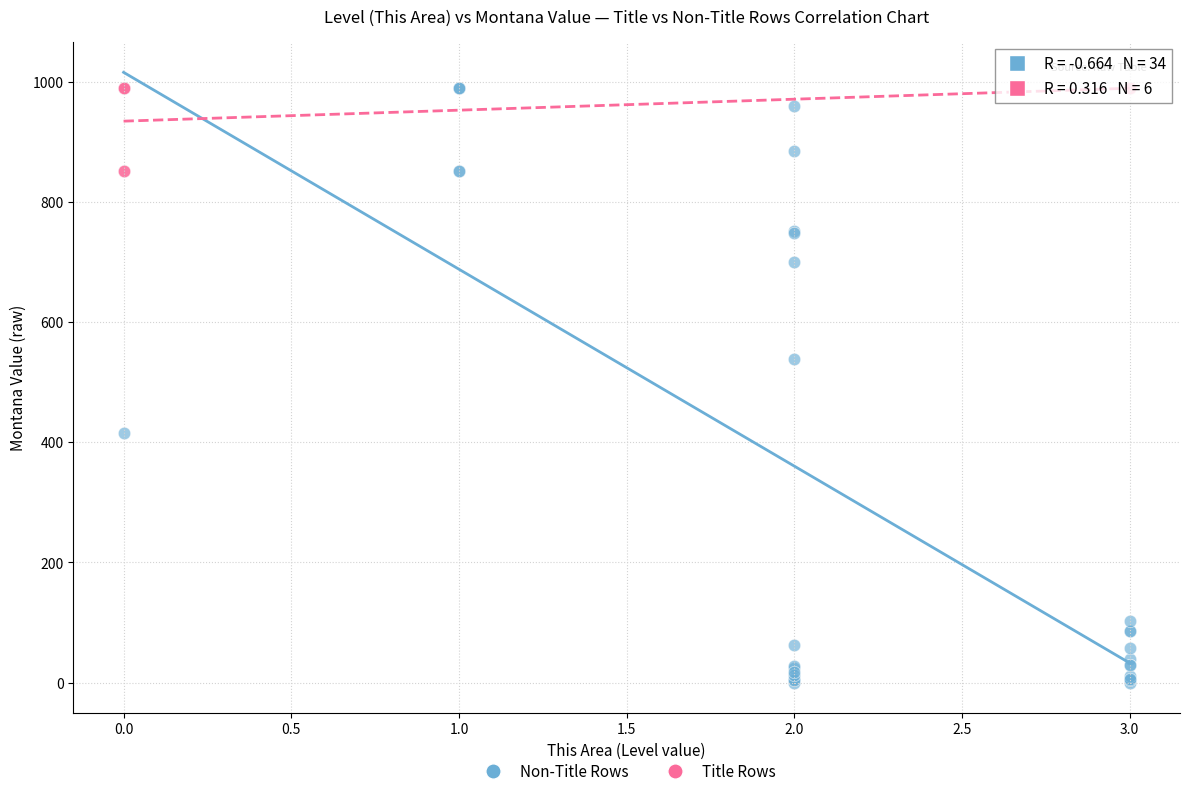

Which series has the widest spread of Y values?

Non-Title Rows